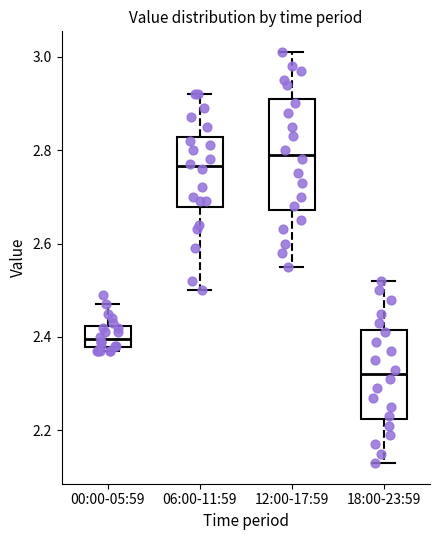

Which box has the highest median line?

12:00-17:59